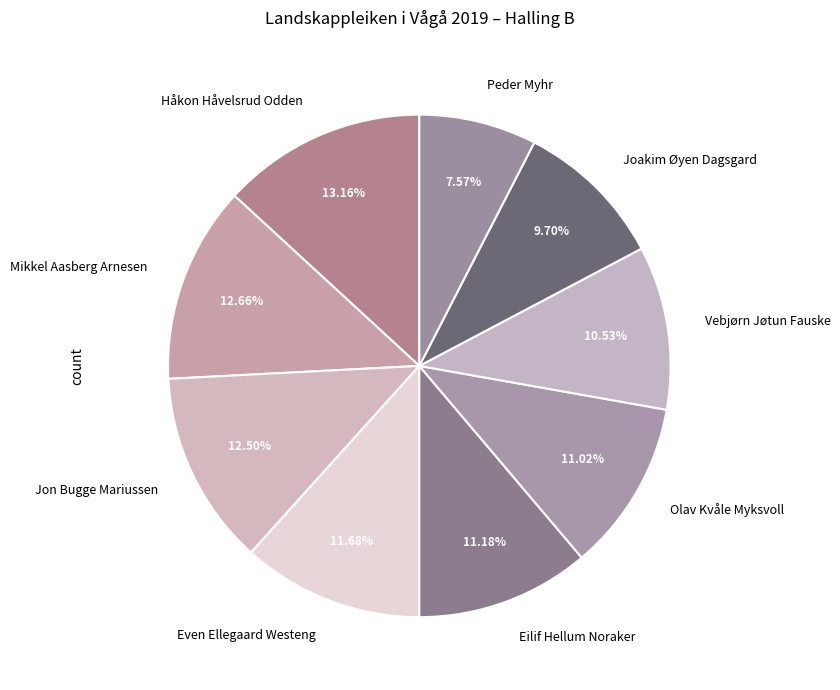

What percentage is the Mikkel Aasberg Arnesen slice, to the nearest percent?

13%